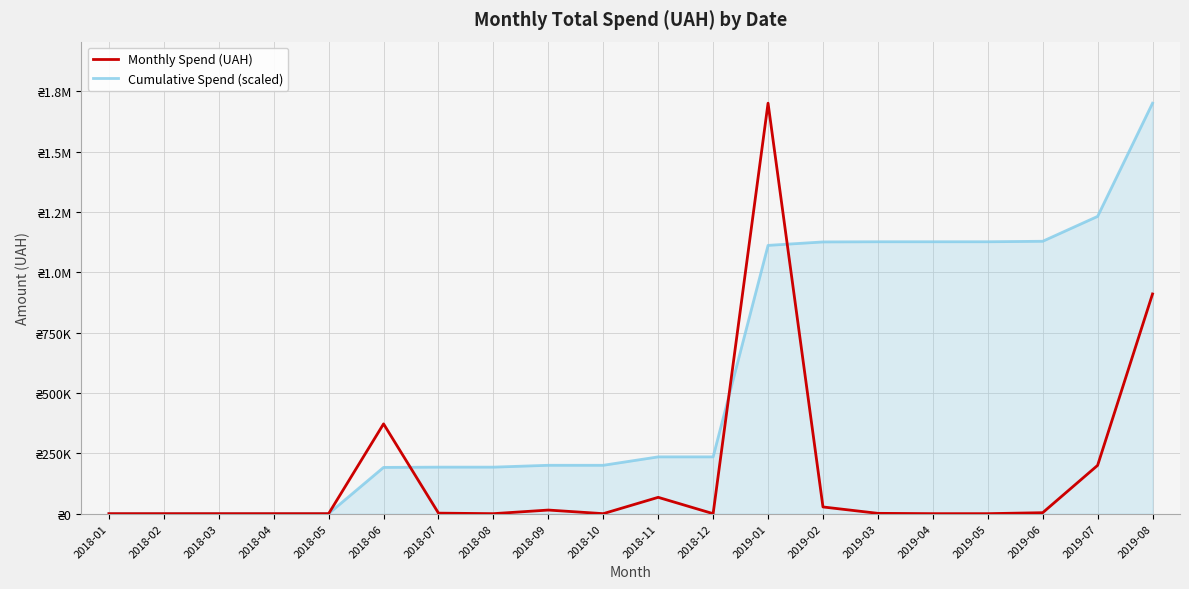

True or false: Monthly Spend (UAH) has a value of 549531.3 at 2019-05.

False